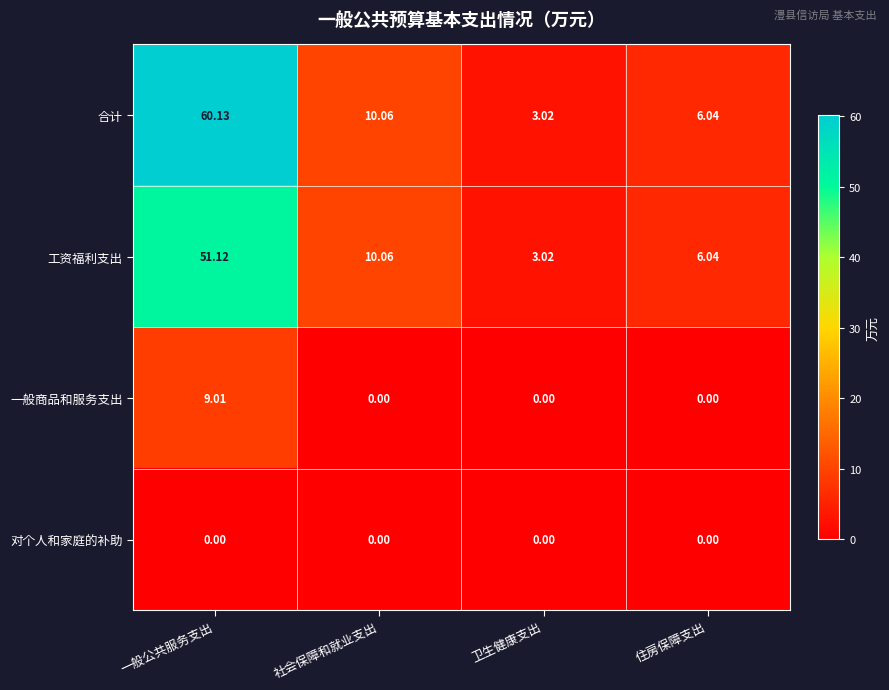

Which series has the widest spread of values?

合计